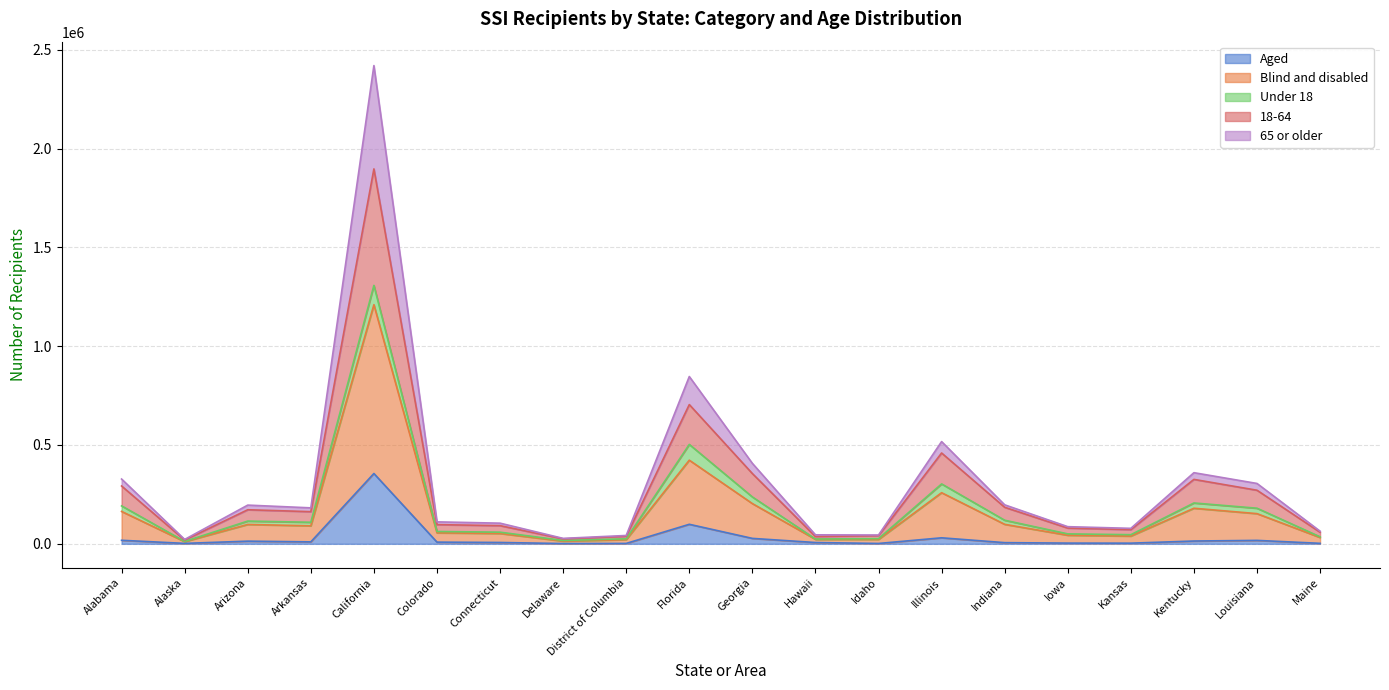

What is the minimum value for Blind and disabled?

19075